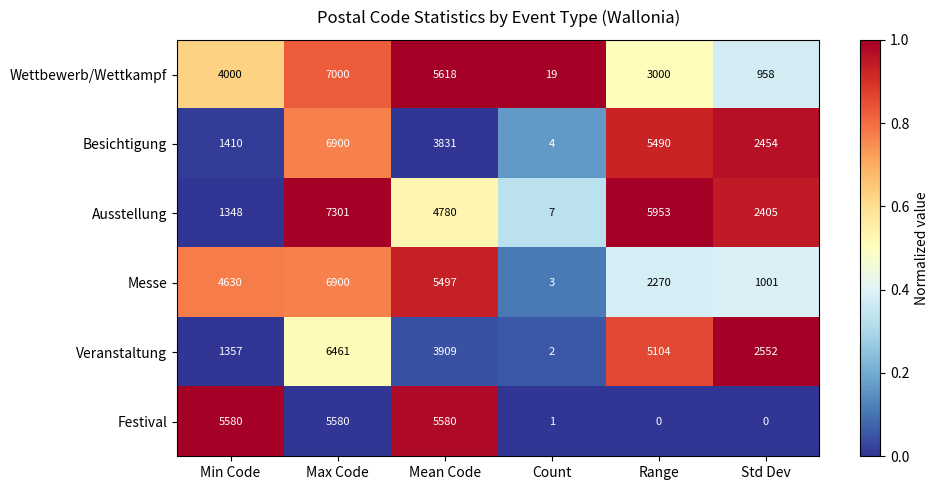

At which category is the sum across all series the highest?

Max Code